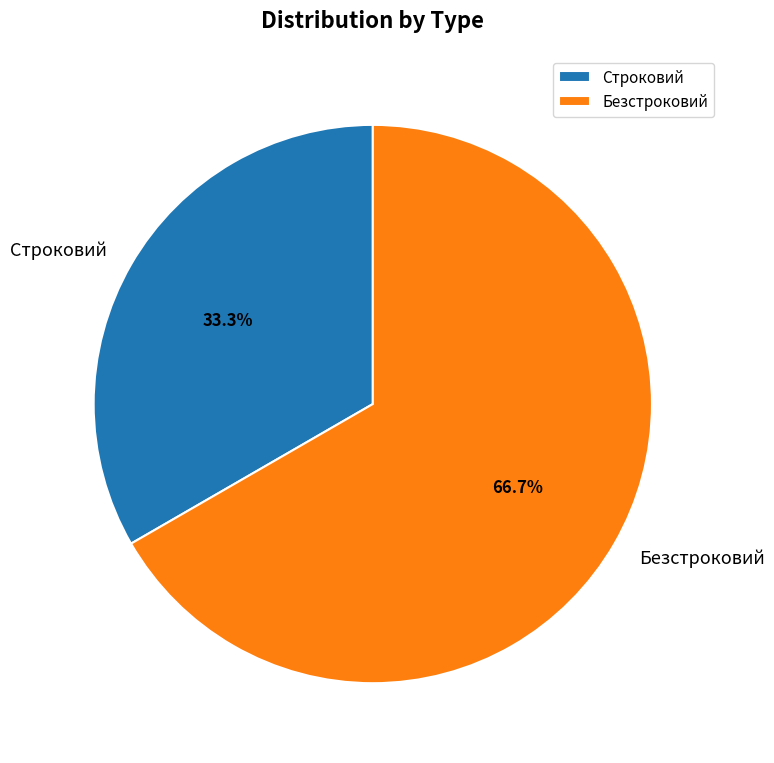

How much of the chart is everything except Строковий?

66.7%